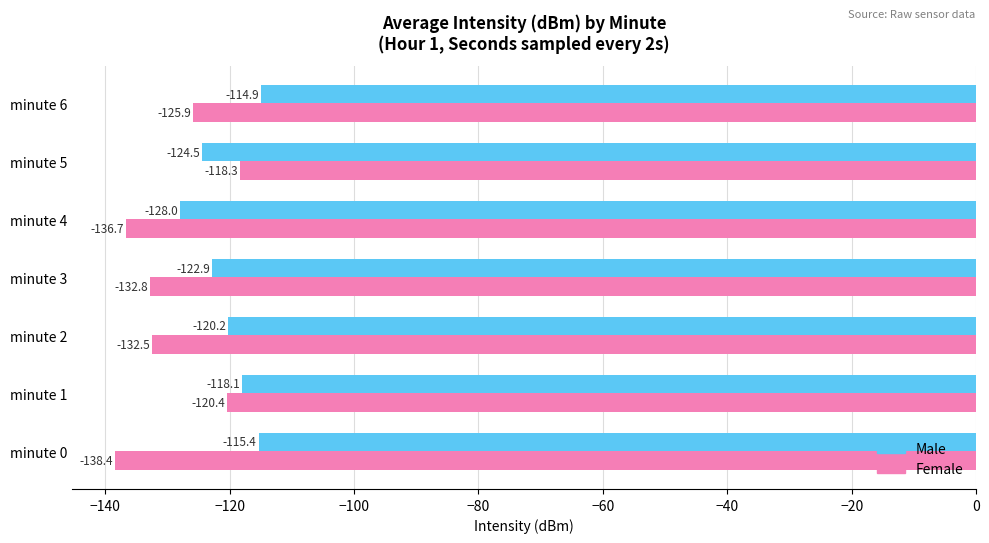

True or false: Male has a value of -128.0 at minute 4.

True